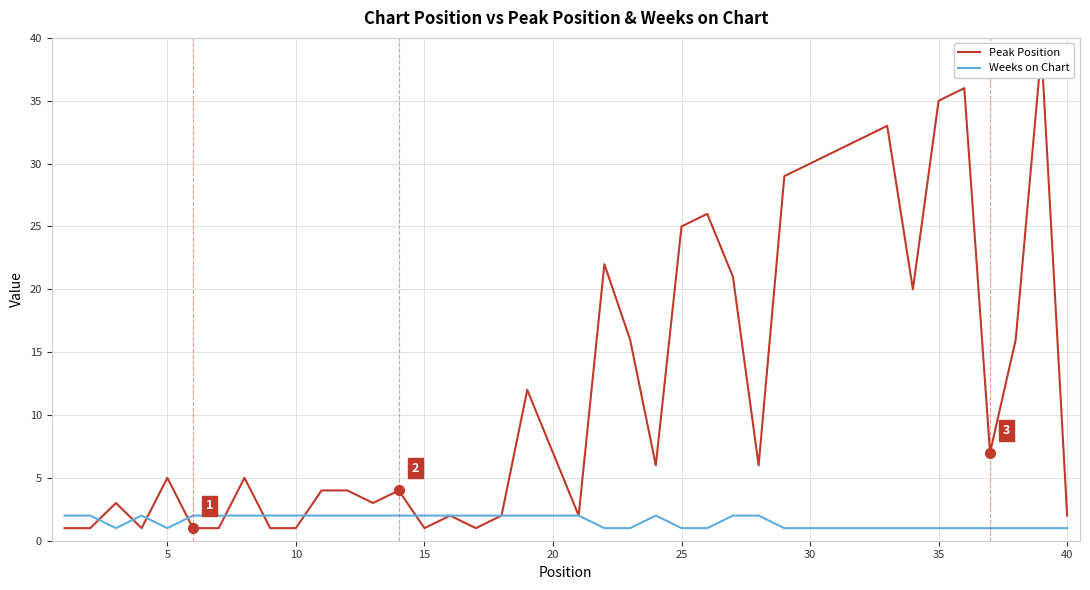

True or false: Weeks on Chart has a value of 1 at 5.

True